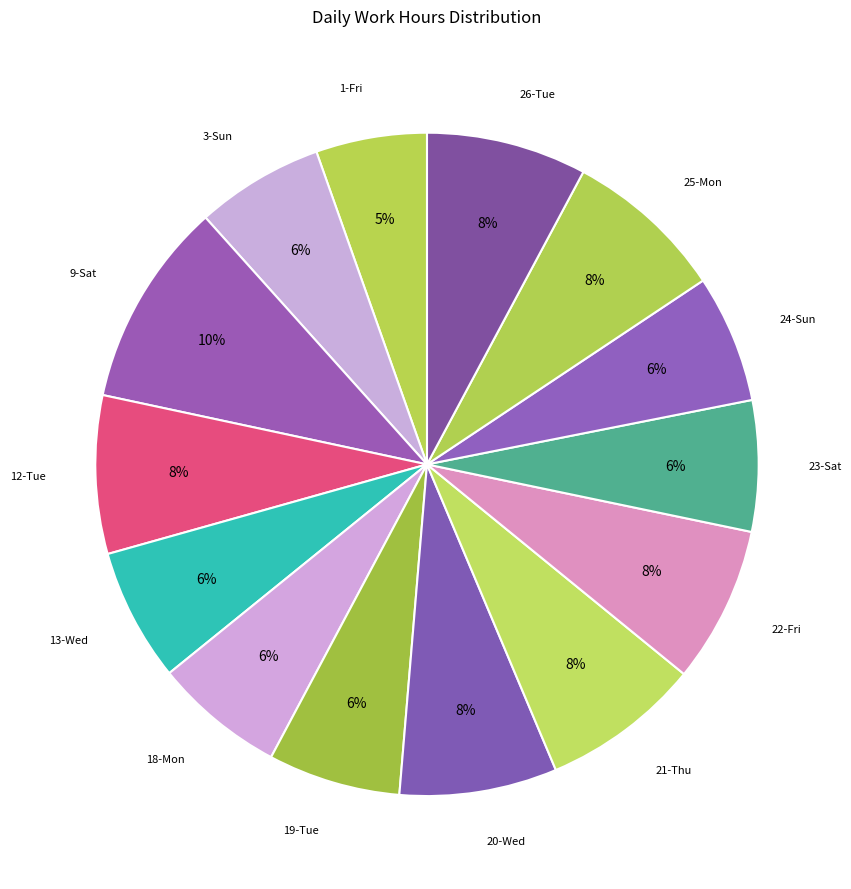

How many segments does this pie chart have?

14